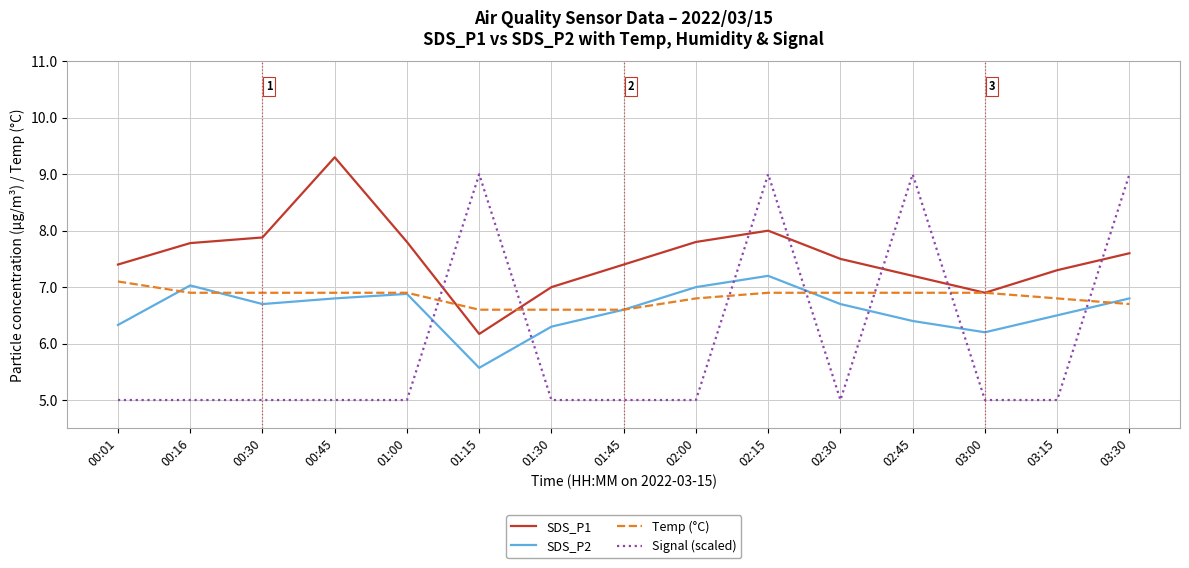

At 03:15, list the series in order from largest to smallest.

SDS_P1, Temp (°C), SDS_P2, Signal (scaled)